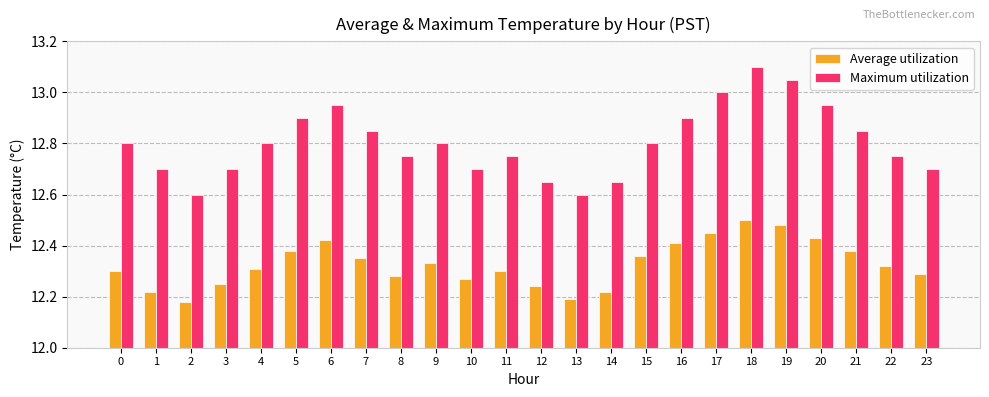

What is the total value across all series at 18?

25.6